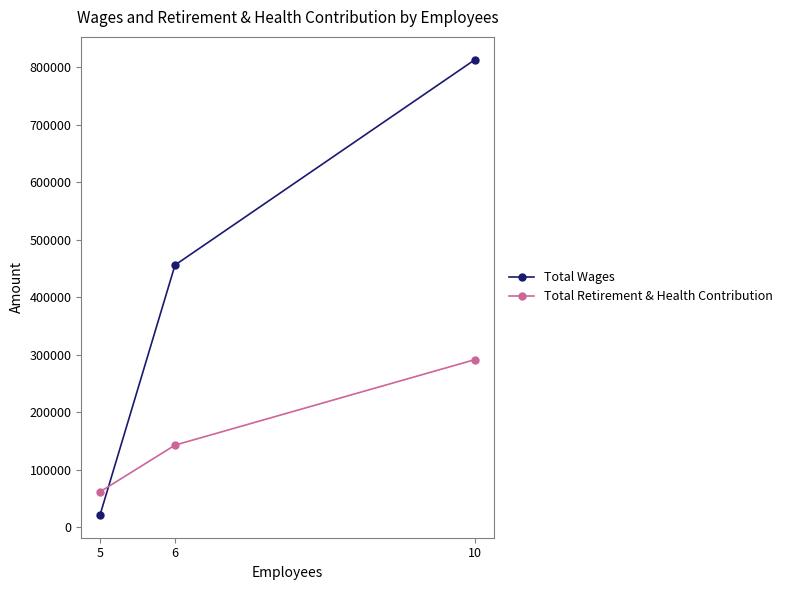

The Total Wages series shows 456099 at 6. True or false?

True